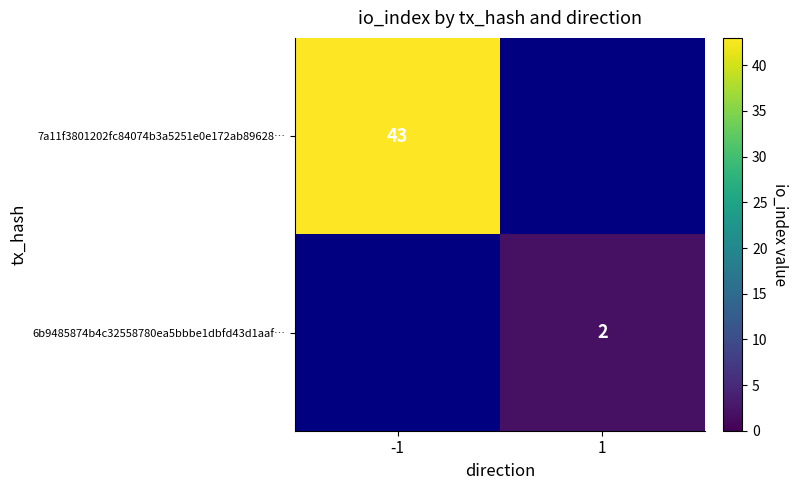

The value of 6b9485874b4c32558780ea5bbbe1dbfd43d1aaf… at 1 is 2. True or false?

True